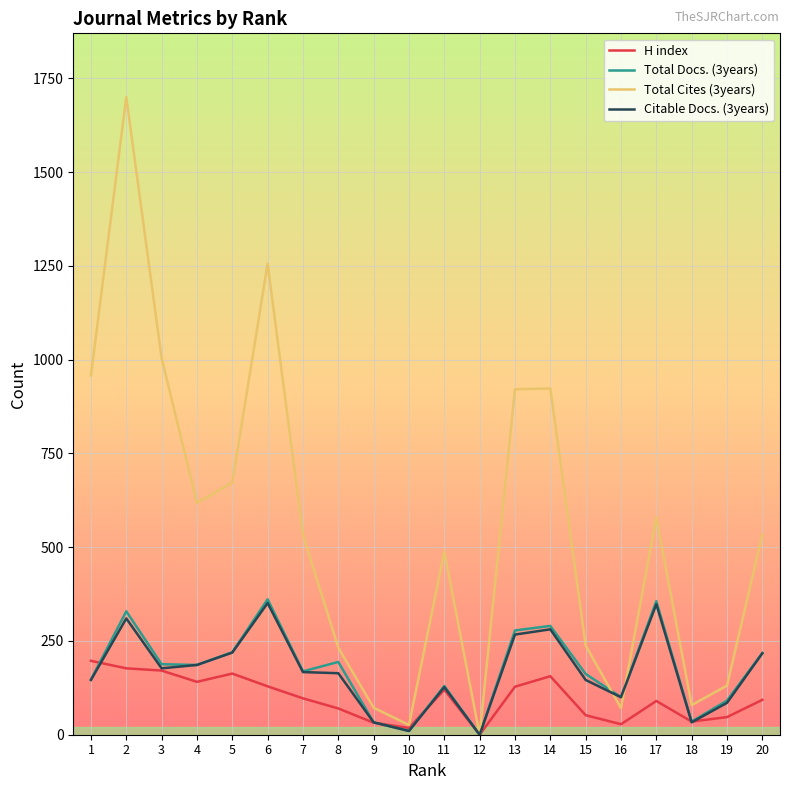

At which label does Total Docs. (3years) first exceed 186?

2